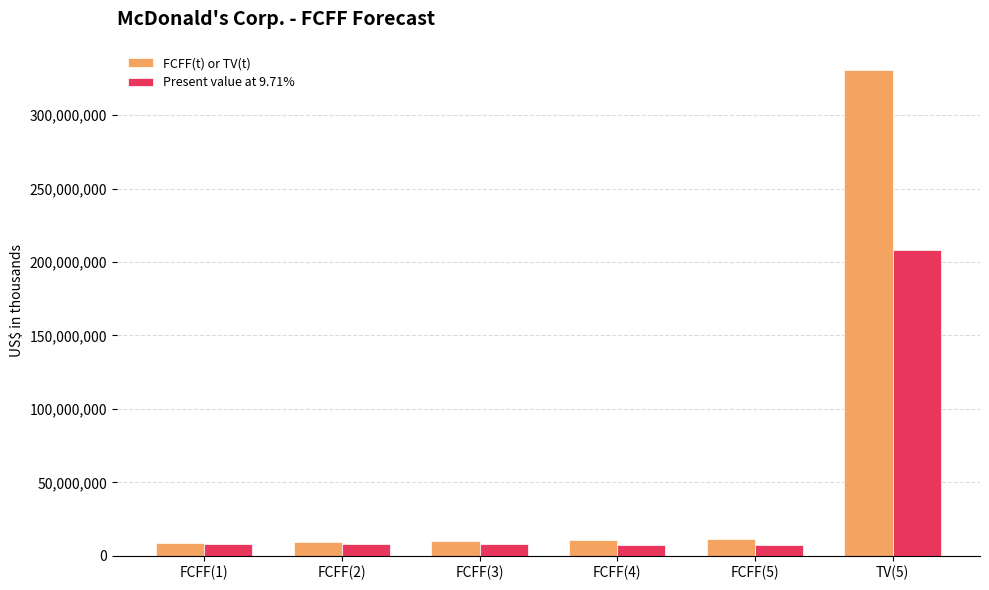

What is the maximum value shown in the chart?

330721628